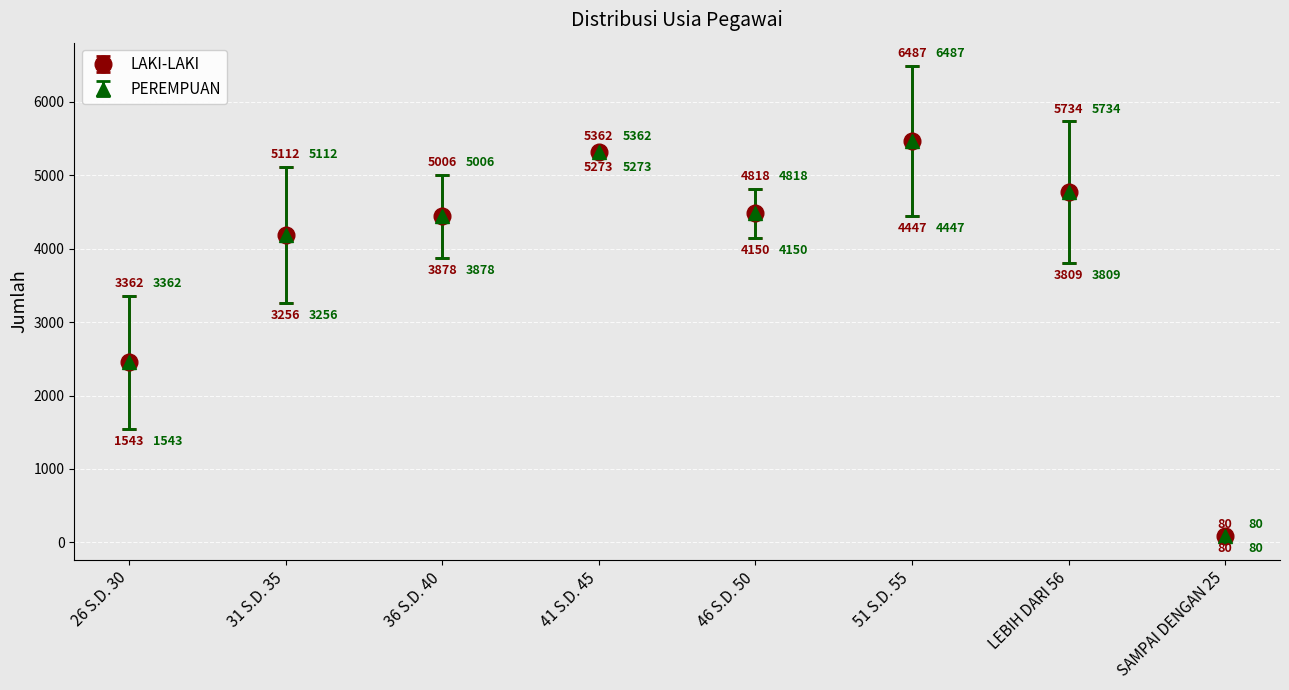

At which category is the sum across all series the highest?

51 S.D. 55